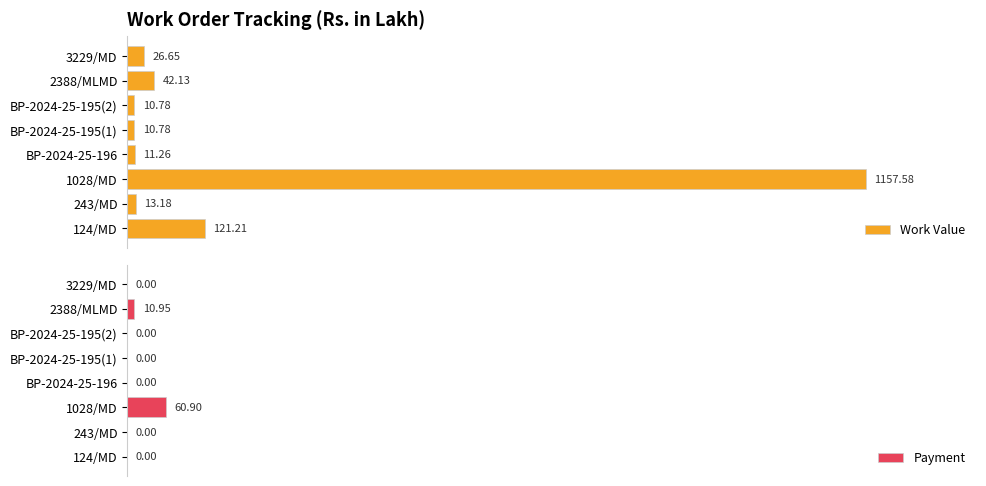

Count the number of categories in the chart.

8